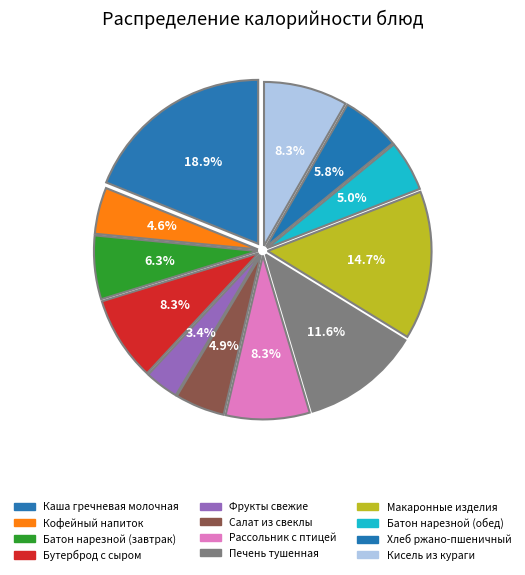

Does Каша гречневая молочная represent more than half of the total?

No